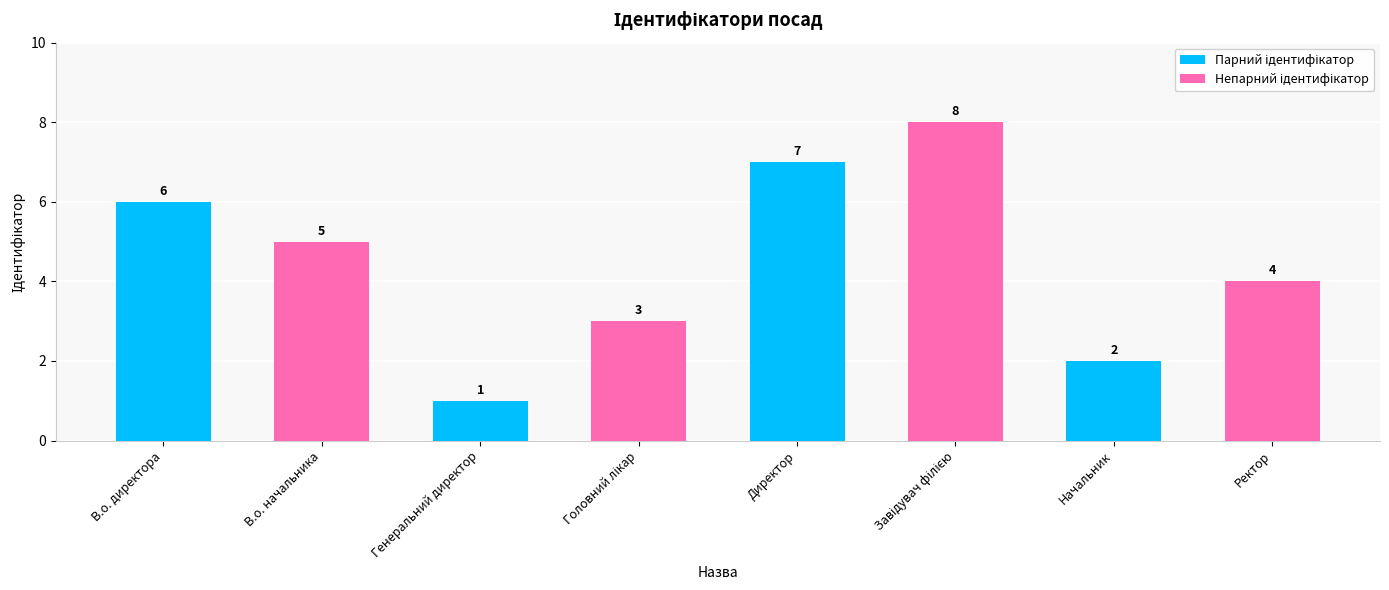

How many bars are there in total?

8